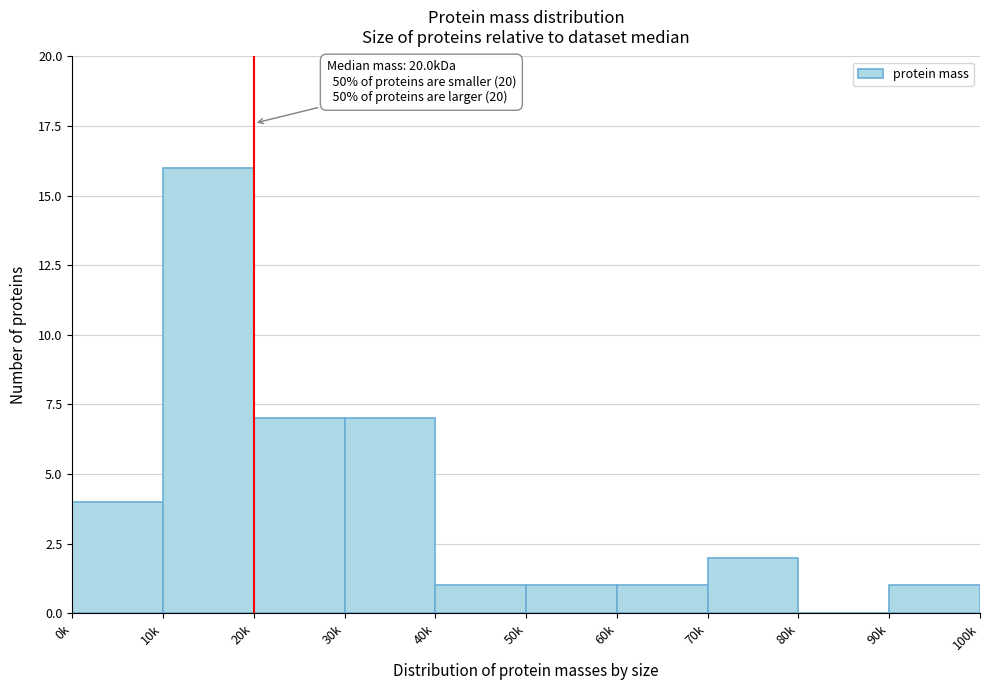

Reading right to left, list all the values displayed in this chart.

90k=1	80k=0	70k=2	60k=1	50k=1	40k=1	30k=7	20k=7	10k=16	0k=4